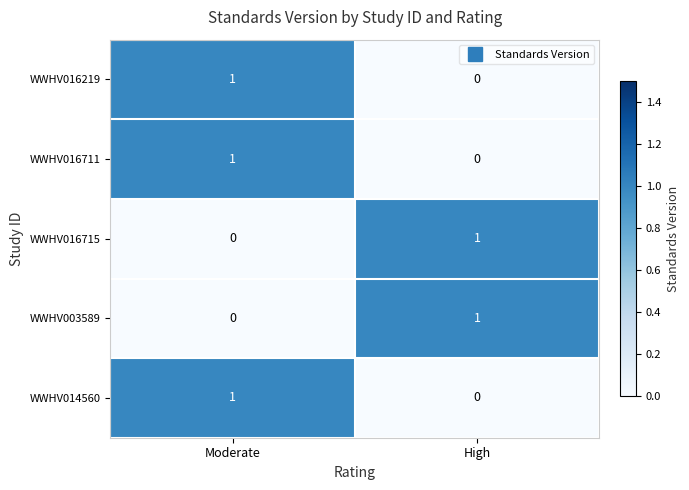

At which category is the sum across all series the highest?

Moderate